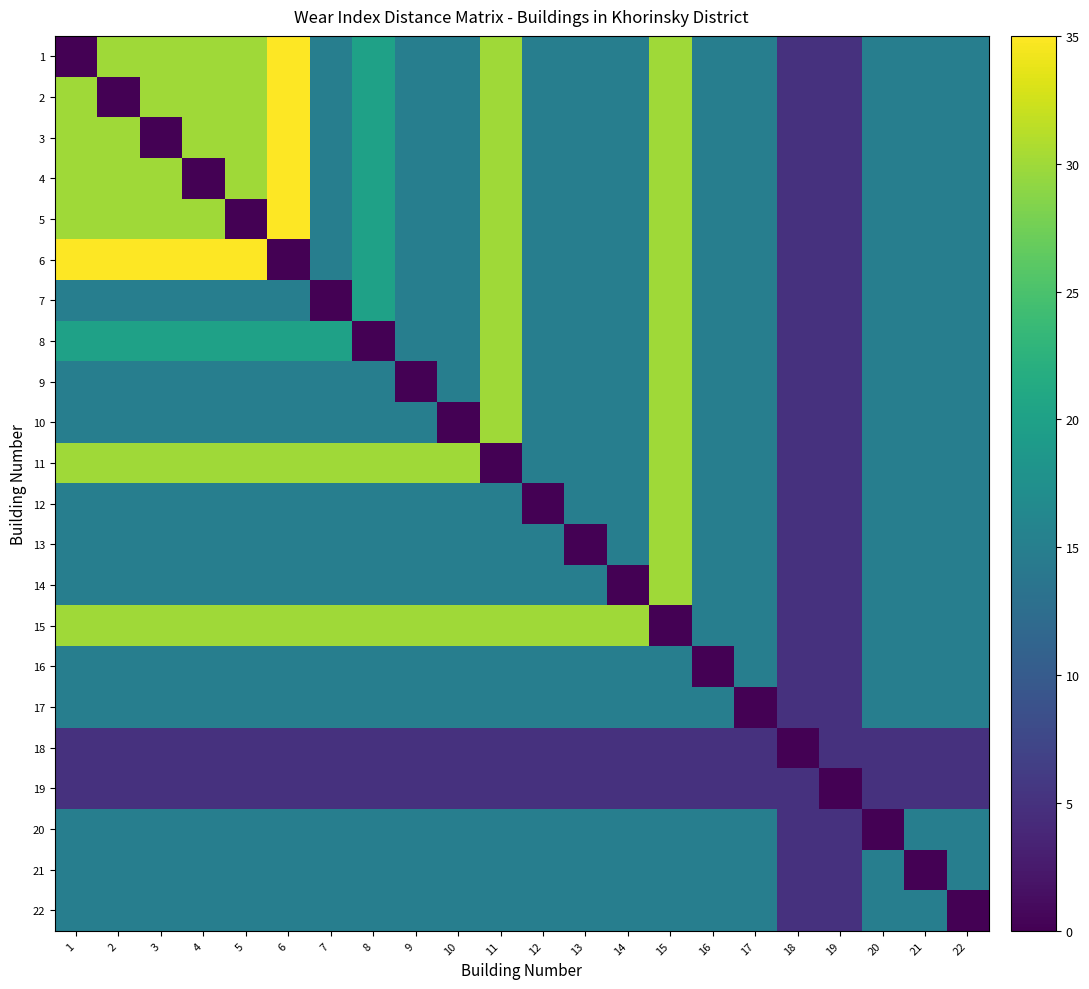

How many categories are shown in the chart?

22